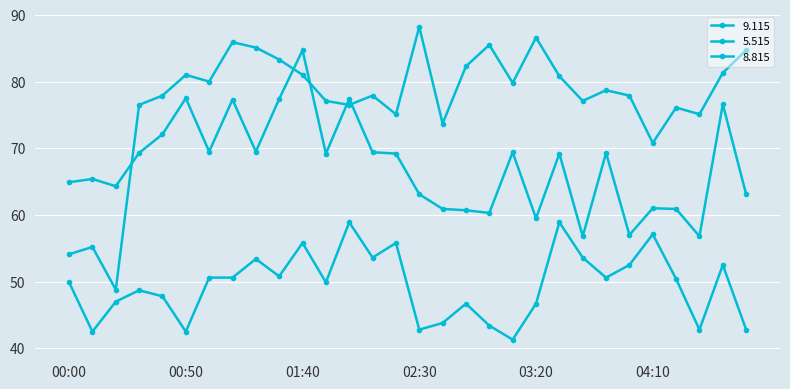

Is this an area chart (filled region under the line)?

No